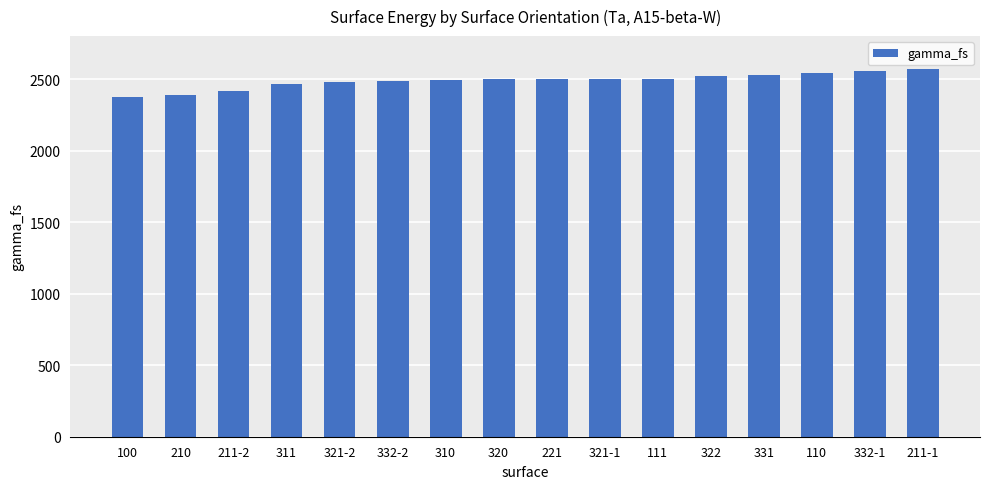

True or false: the data shows 1091.5 at 100.

False